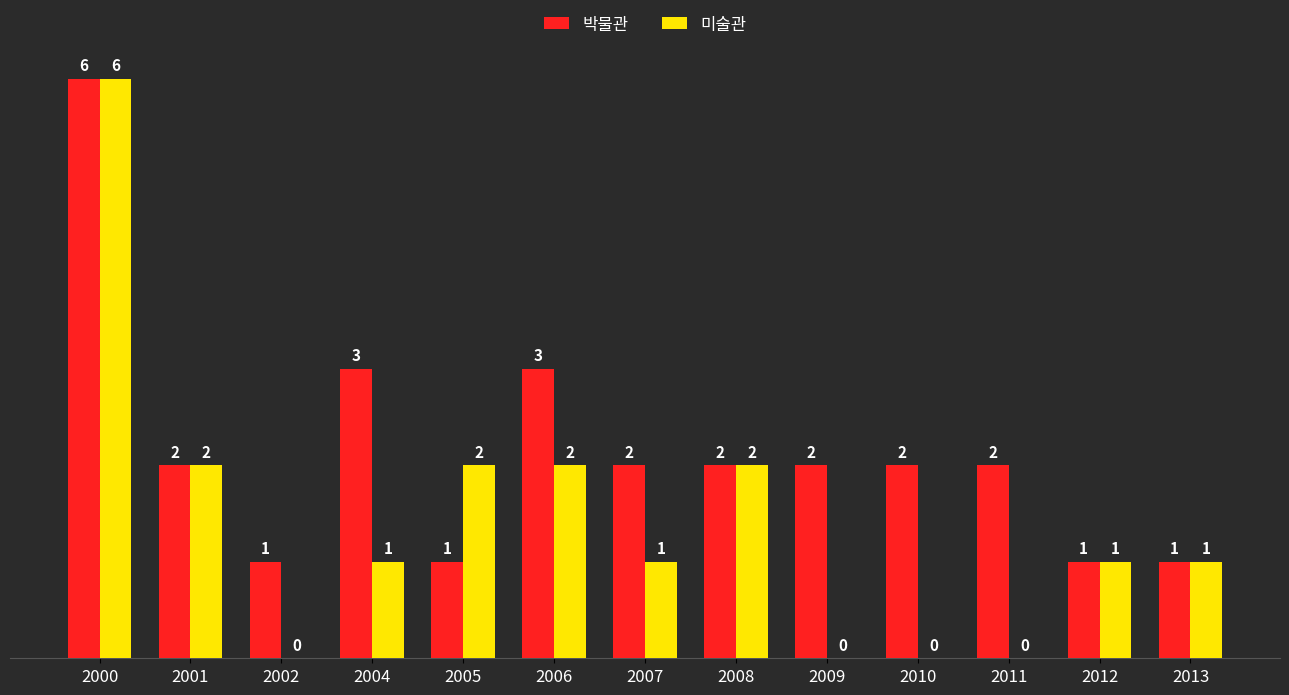

Reading left to right, what are all the values shown in this chart?

박물관: 2000=6	2001=2	2002=1	2004=3	2005=1	2006=3	2007=2	2008=2	2009=2	2010=2	2011=2	2012=1	2013=1
미술관: 2000=6	2001=2	2002=0	2004=1	2005=2	2006=2	2007=1	2008=2	2009=0	2010=0	2011=0	2012=1	2013=1